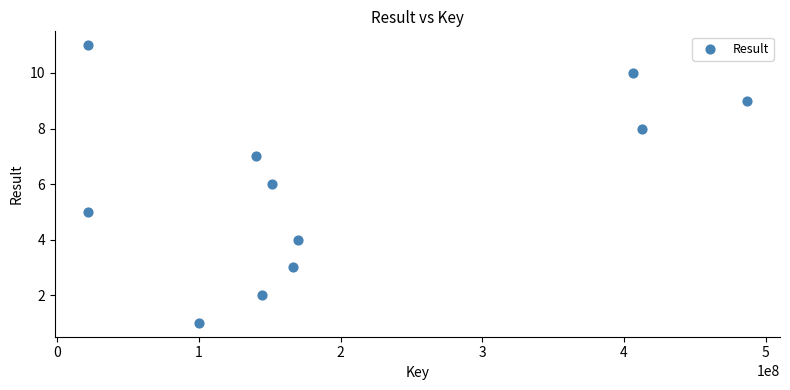

What is the range of Y values (max minus min)?

10